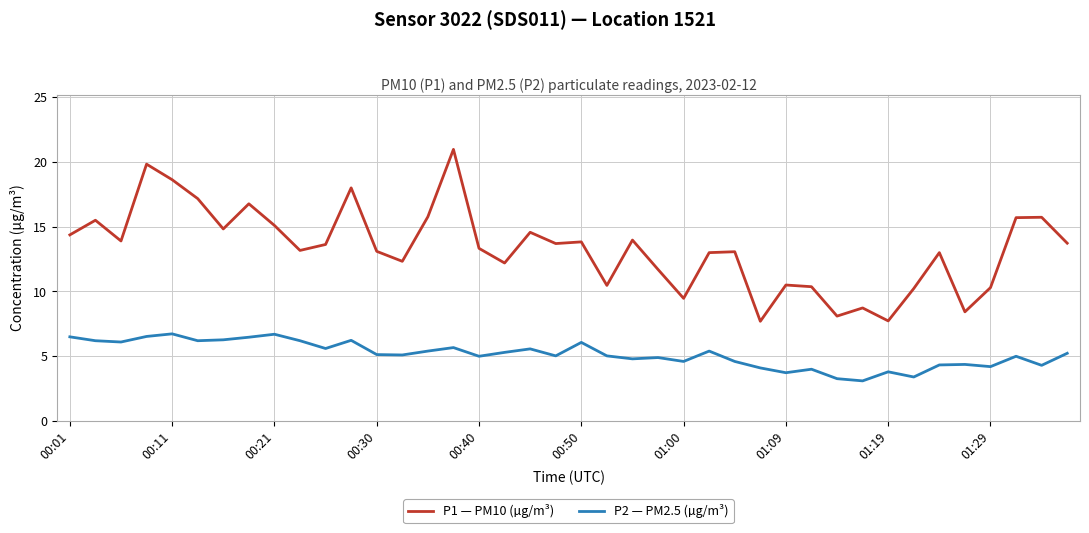

True or false: P2 — PM2.5 (µg/m³) and P1 — PM10 (µg/m³) intersect in this chart.

False